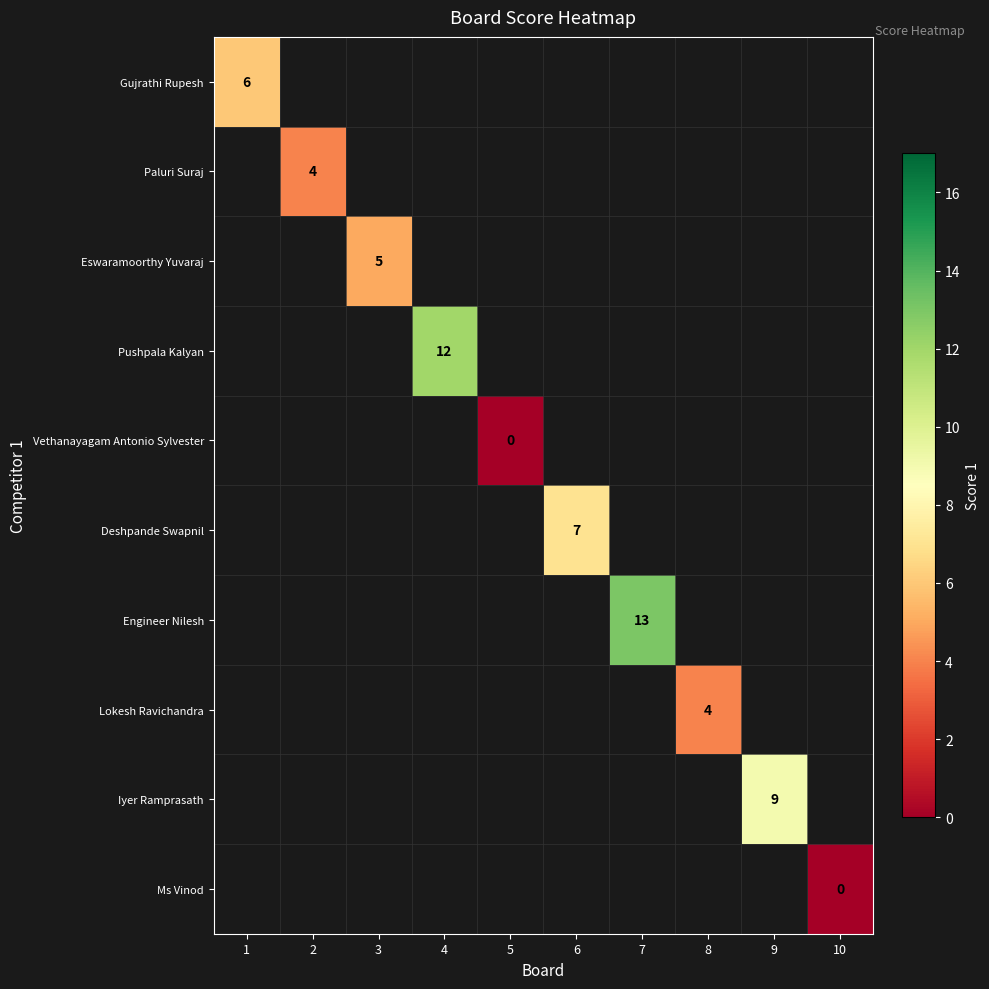

What is the greatest value displayed?

13.0